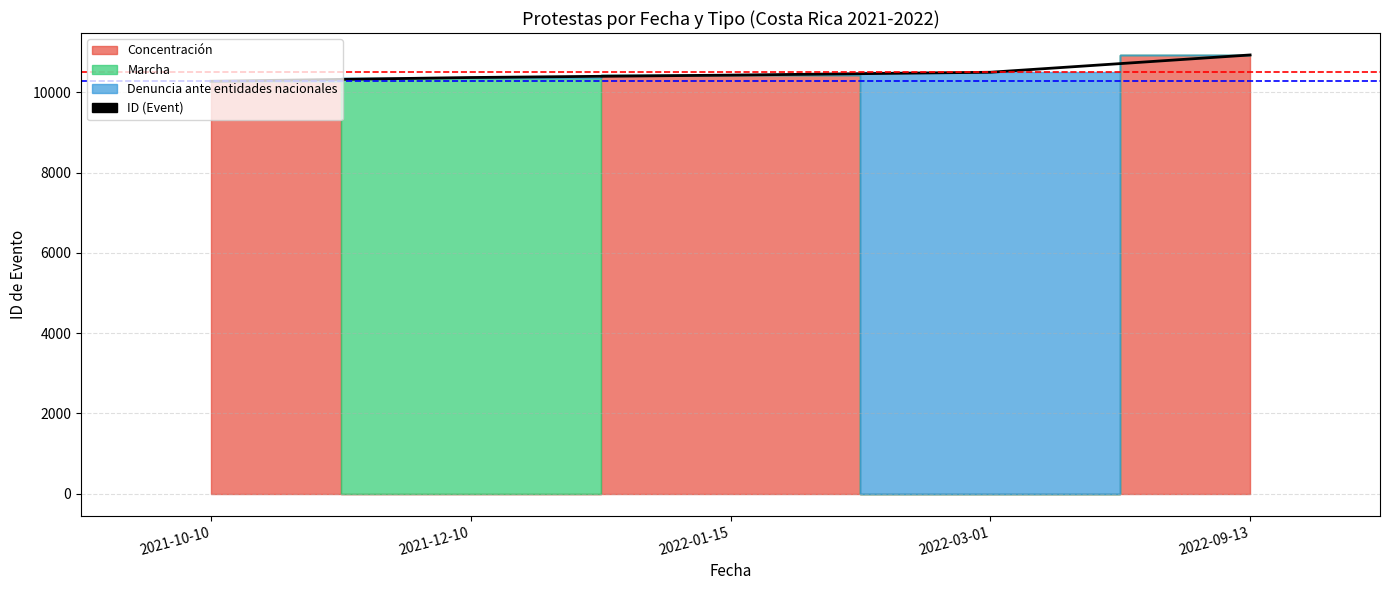

Between 2021-10-10 and 2022-09-13, which is larger?

2022-09-13